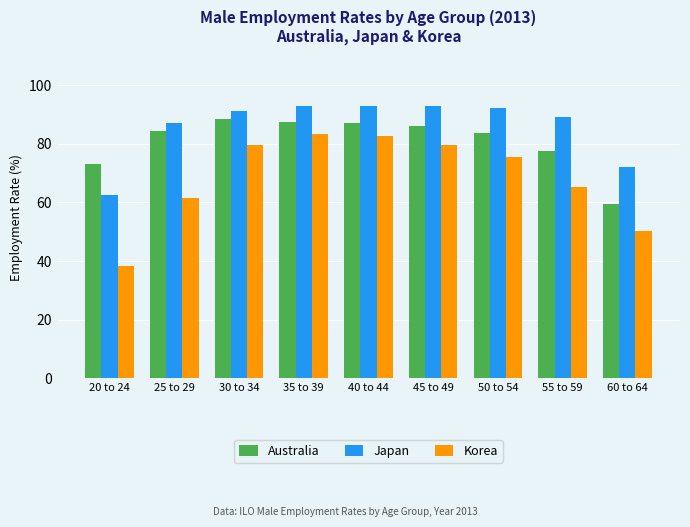

What is the value of the Australia bar at the 2nd from the left?

84.3